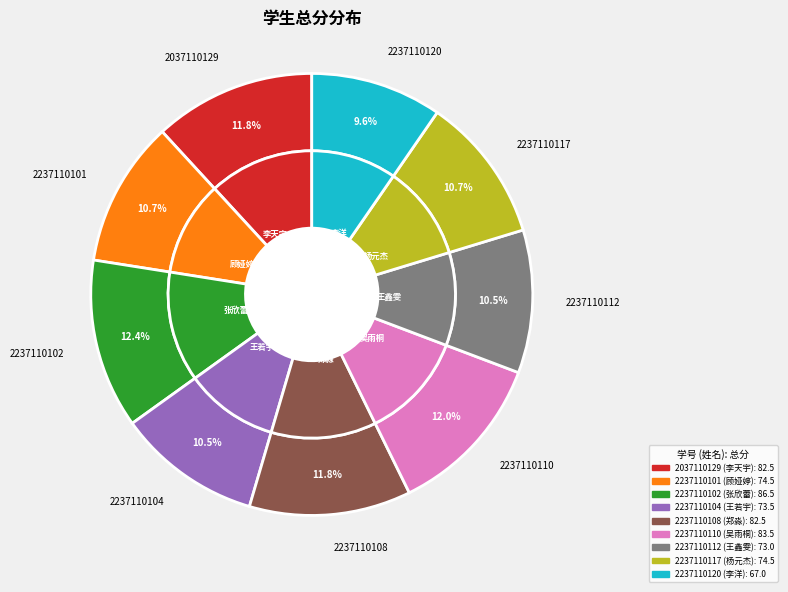

What portion of the pie excludes 2237110101?

89.3%